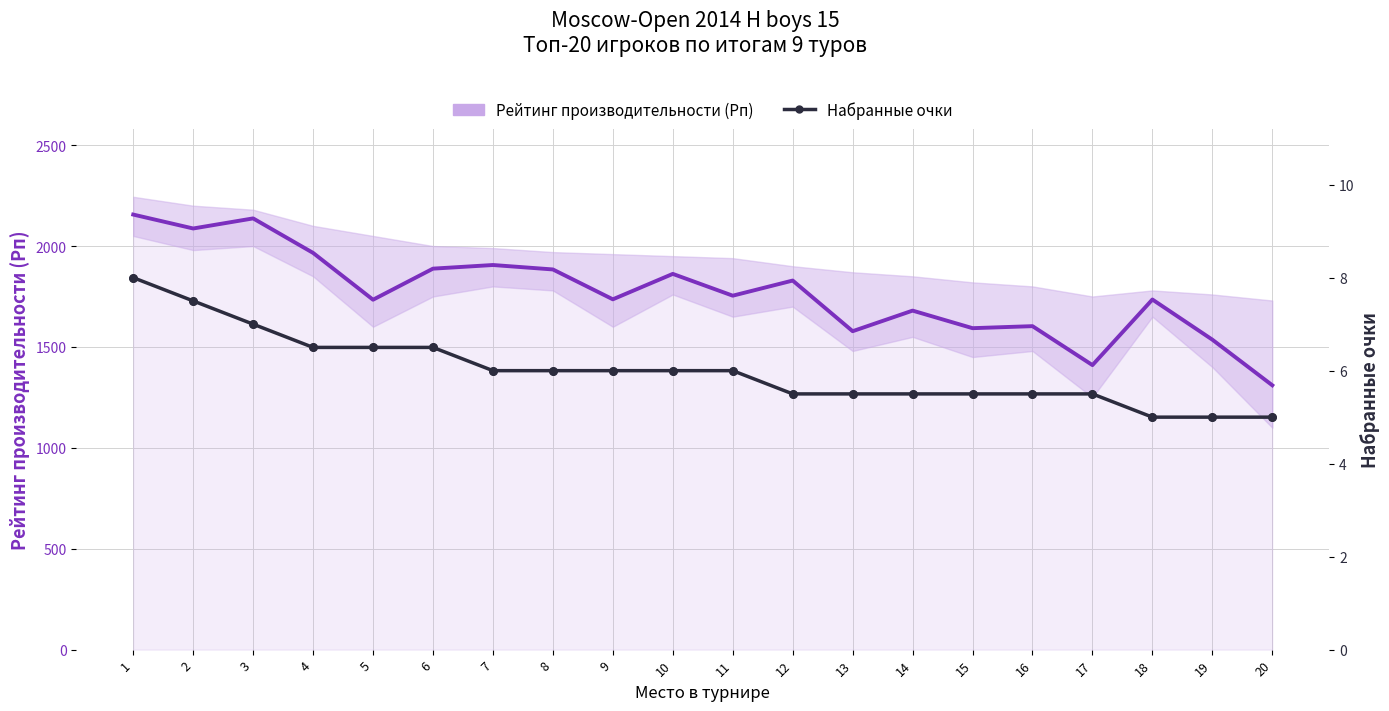

What are all the series names shown in the legend?

Рейтинг производительности (Рп), Набранные очки